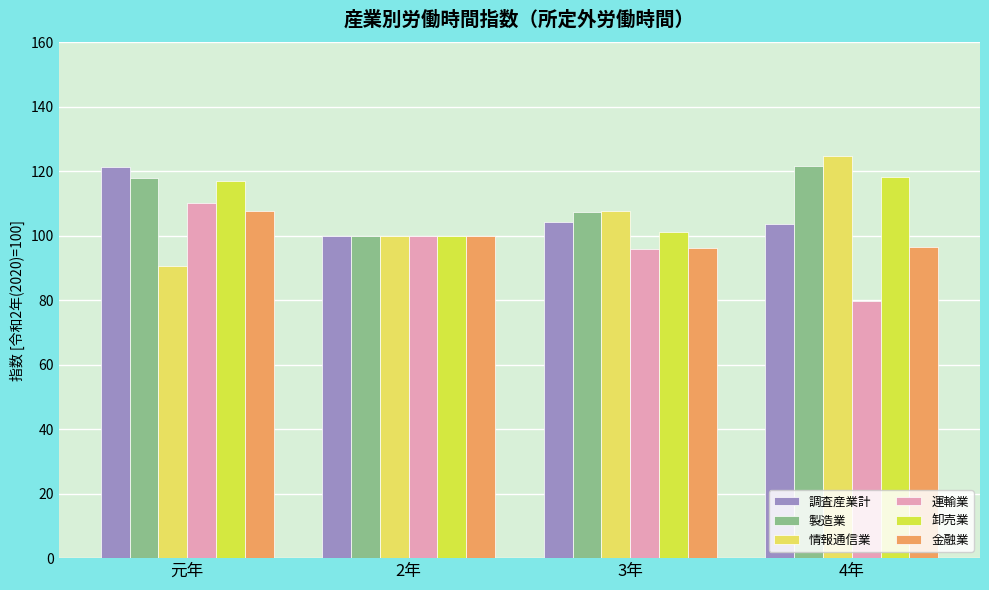

Which series has the widest spread of values?

情報通信業